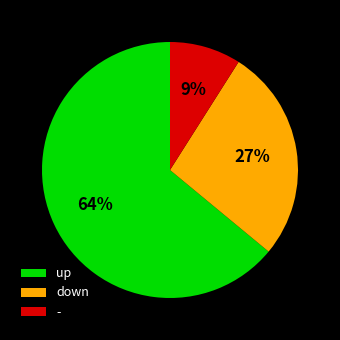

How many segments does this pie chart have?

3